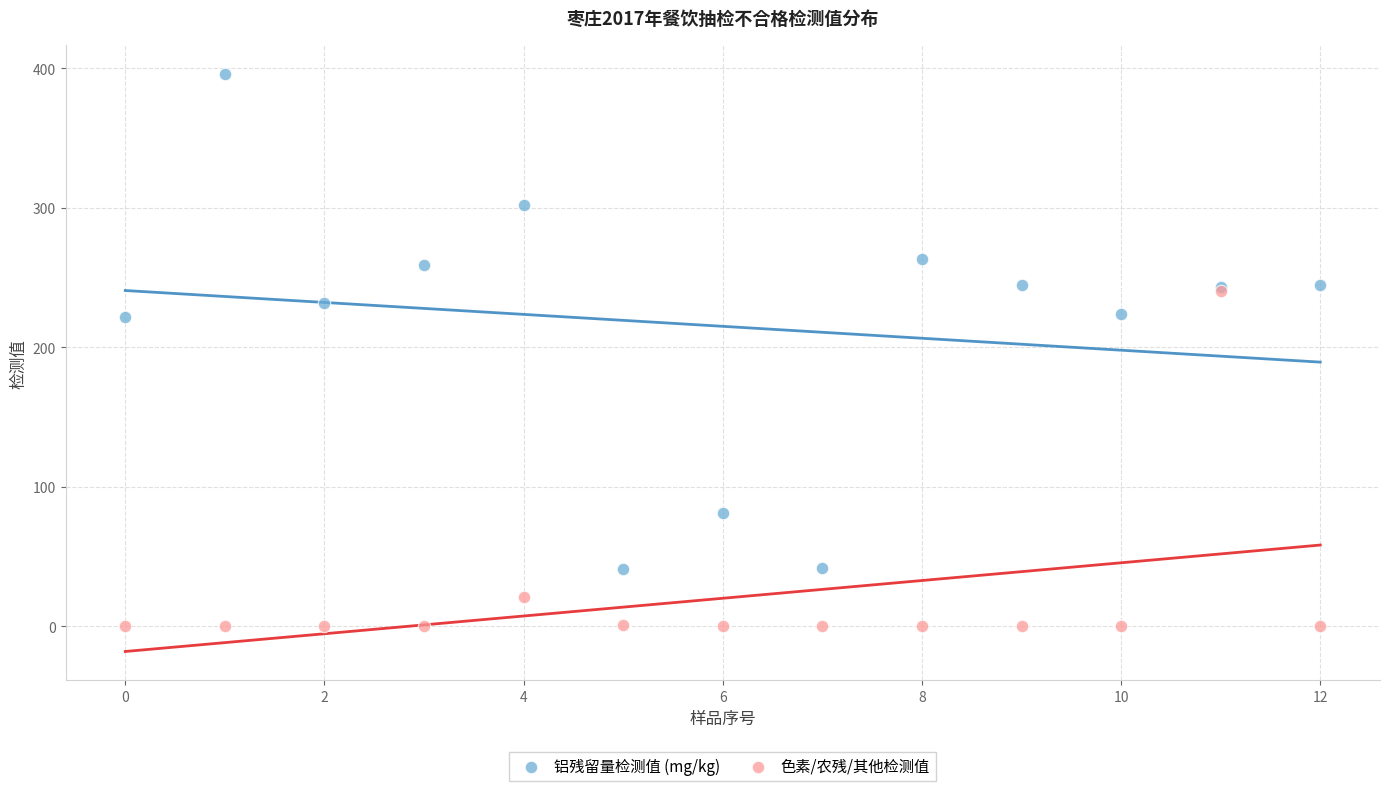

What are all the series names shown in the legend?

铝残留量检测值 (mg/kg), 色素/农残/其他检测值